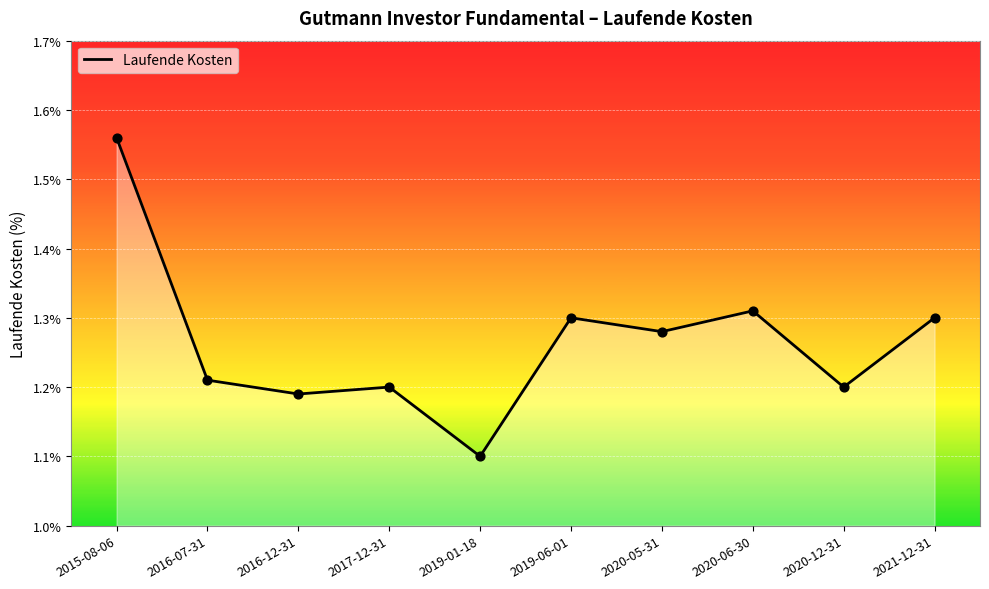

What is the change in value from 2015-08-06 to 2020-12-31?

-0.4